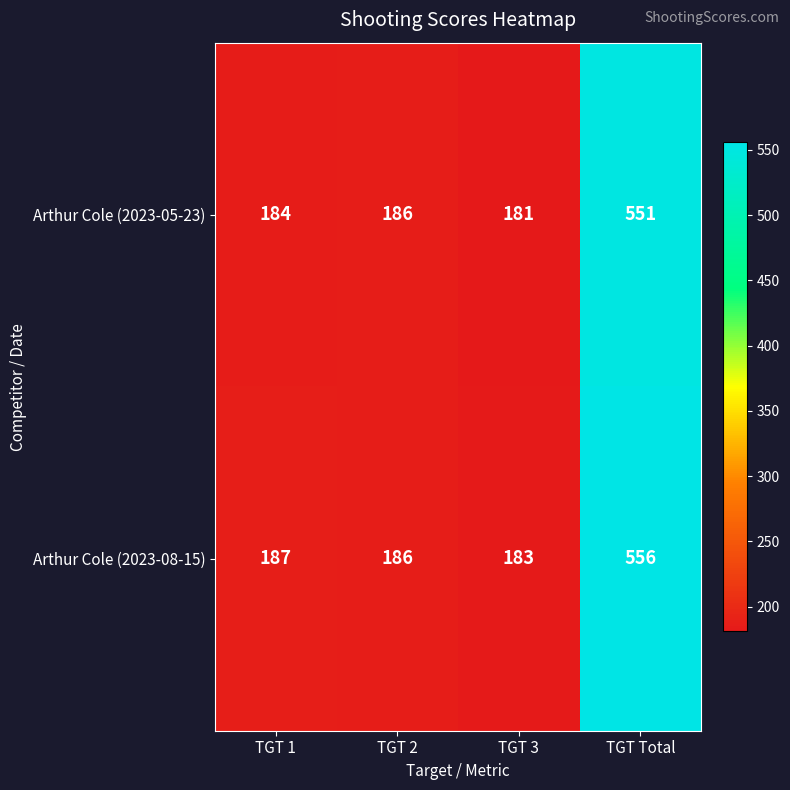

Reading right to left, extract all data points from this chart.

Arthur Cole (2023-05-23): TGT Total=551	TGT 3=181	TGT 2=186	TGT 1=184
Arthur Cole (2023-08-15): TGT Total=556	TGT 3=183	TGT 2=186	TGT 1=187